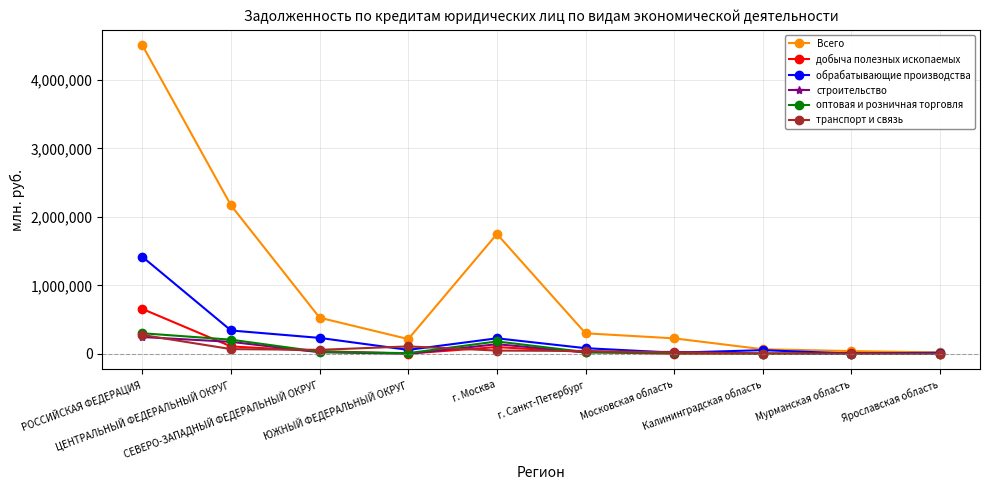

Which series has the largest total across all categories?

Всего